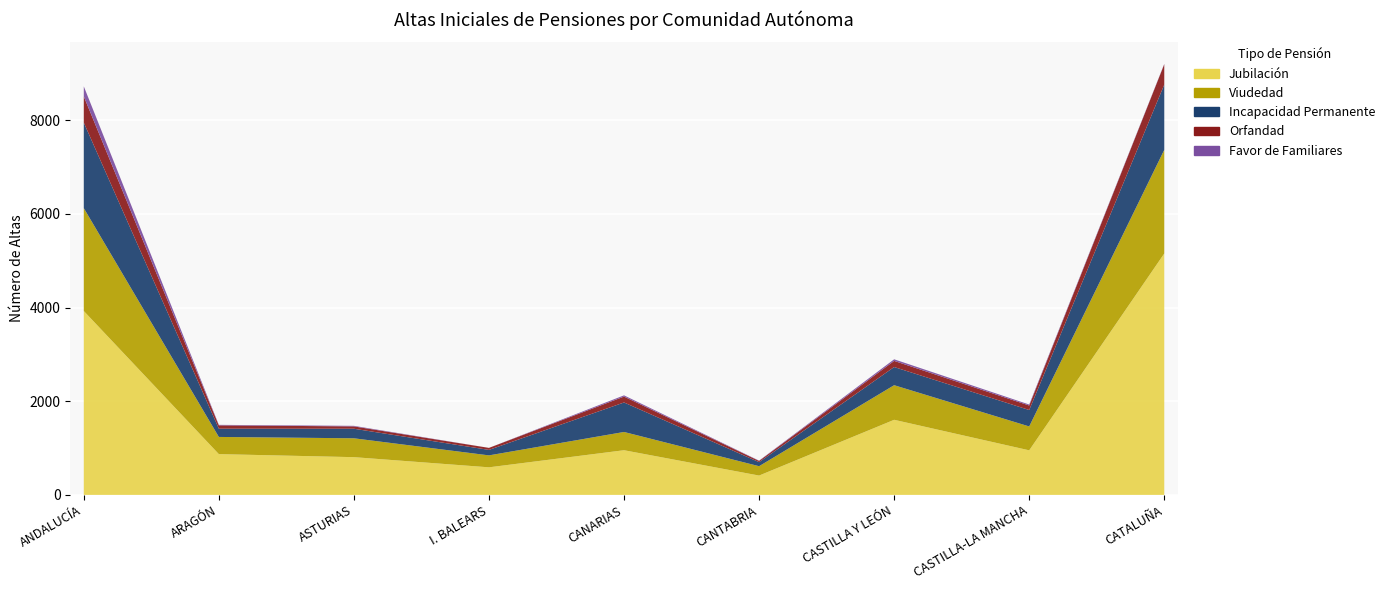

Which series has the largest total across all categories?

Jubilación